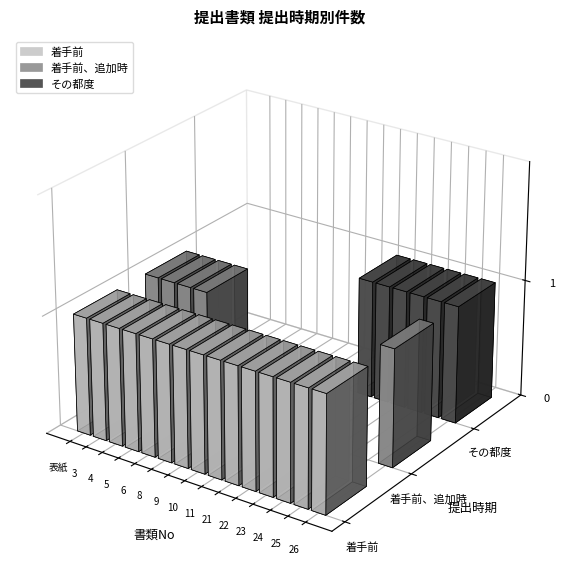

Rank the series by their maximum value, from highest to lowest.

着手前, 着手前、追加時, その都度